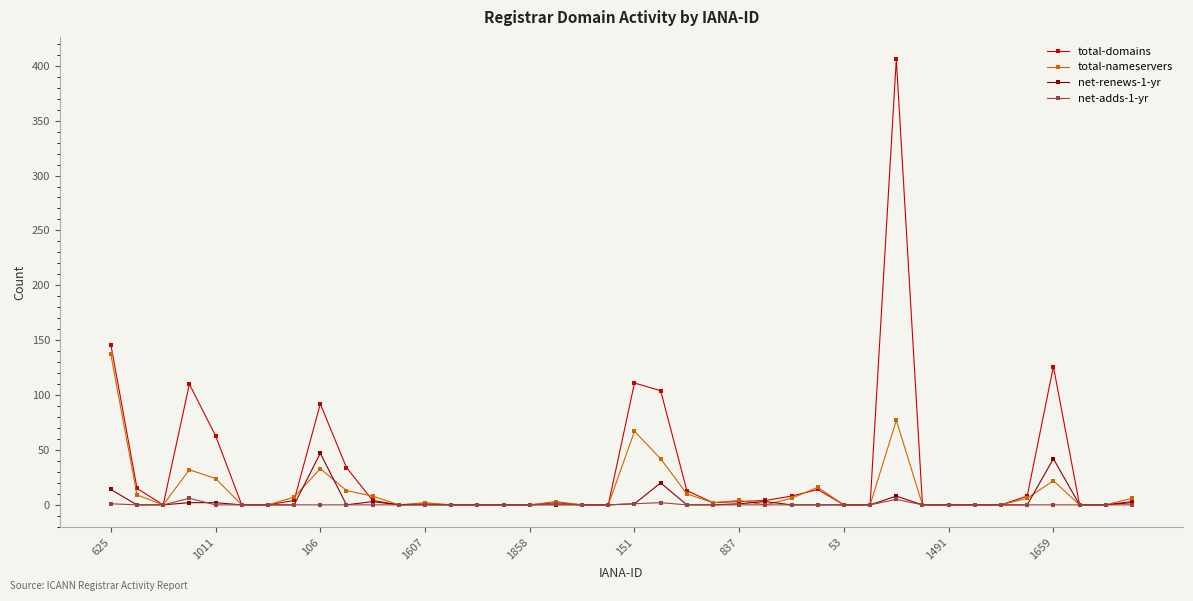

Which series has the widest spread of values?

total-domains